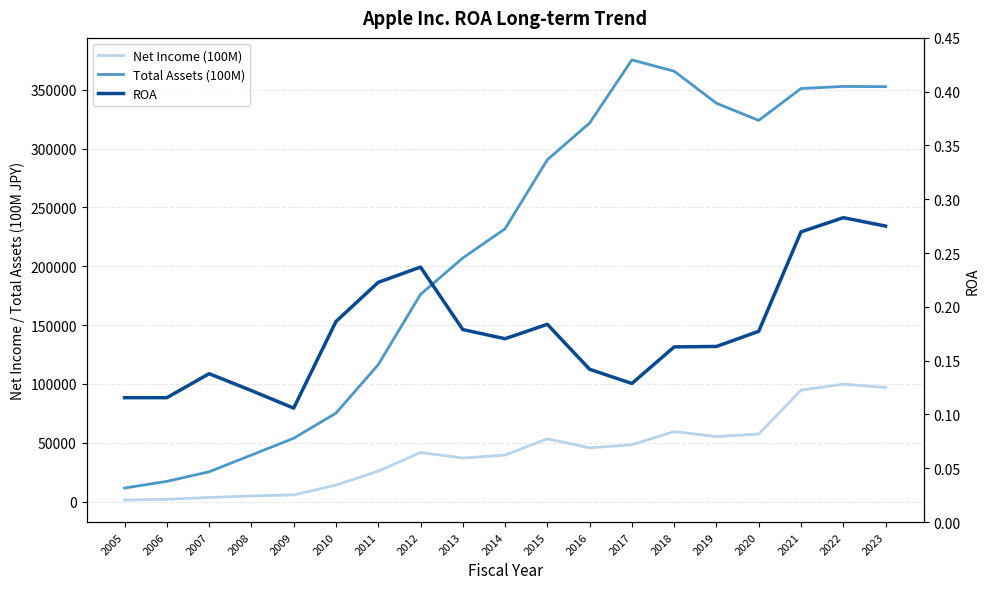

What is the minimum value shown in the chart?

0.1